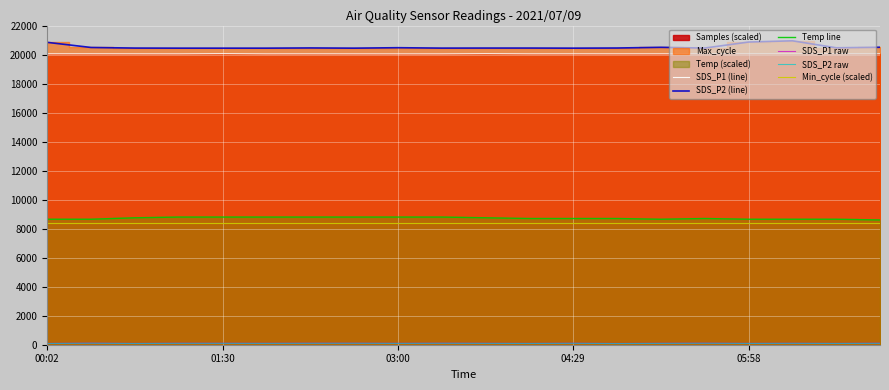

What is the highest value of the SDS_P1 (line) series?

20063.9